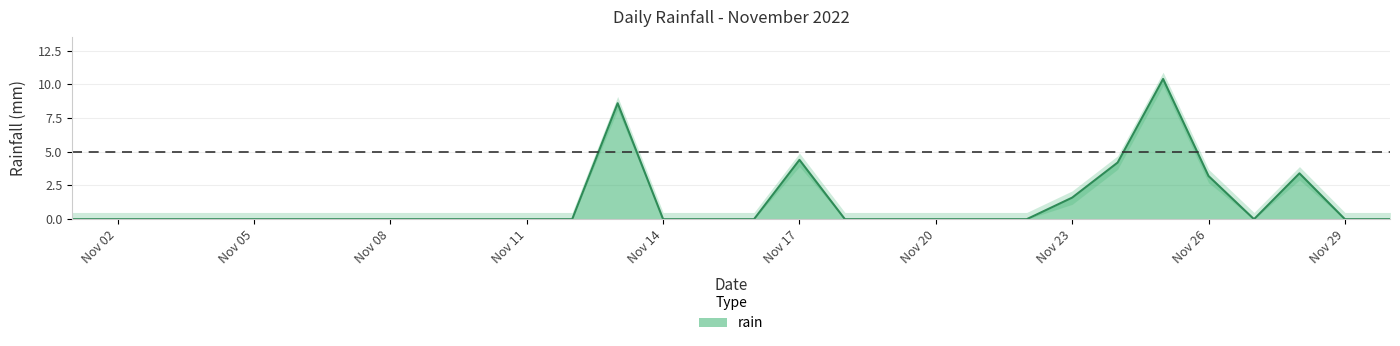

Is it true that the value at 2022-11-10 is -7.1?

False